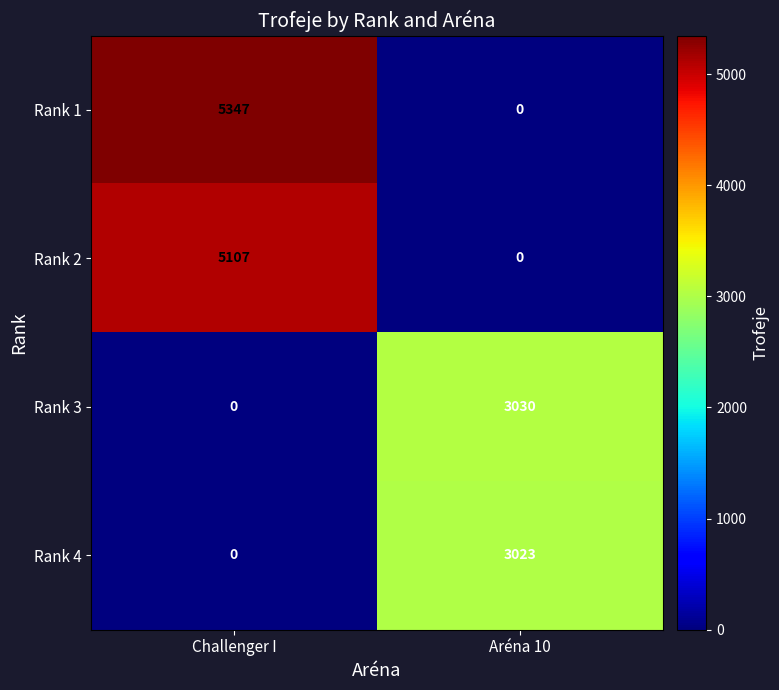

What is the sum of the Rank 3 values at Aréna 10 and Challenger I?

3030